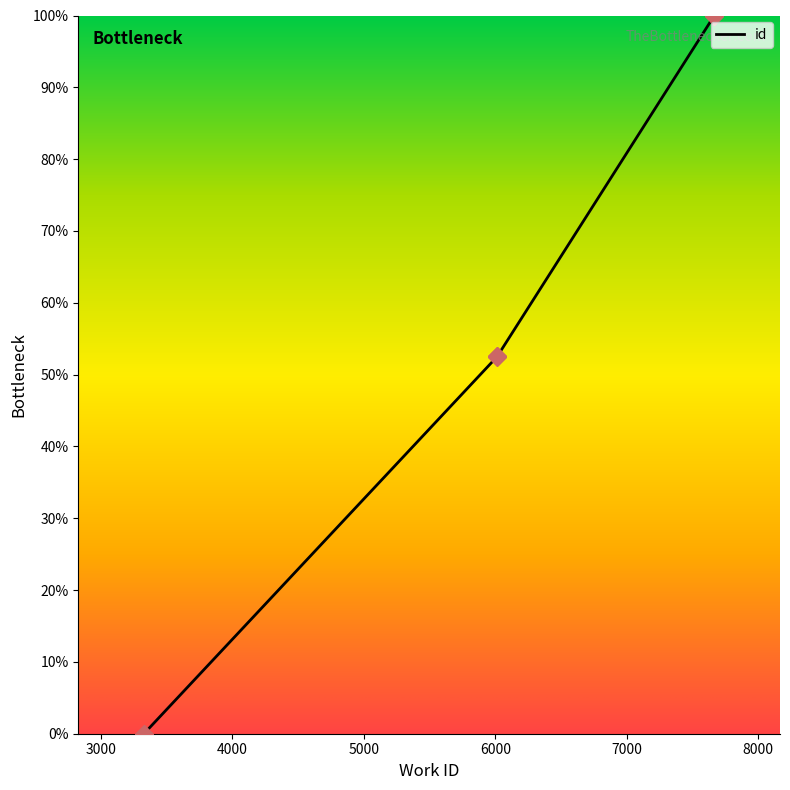

What is the change in value from 6014 to 7666?

+47.5